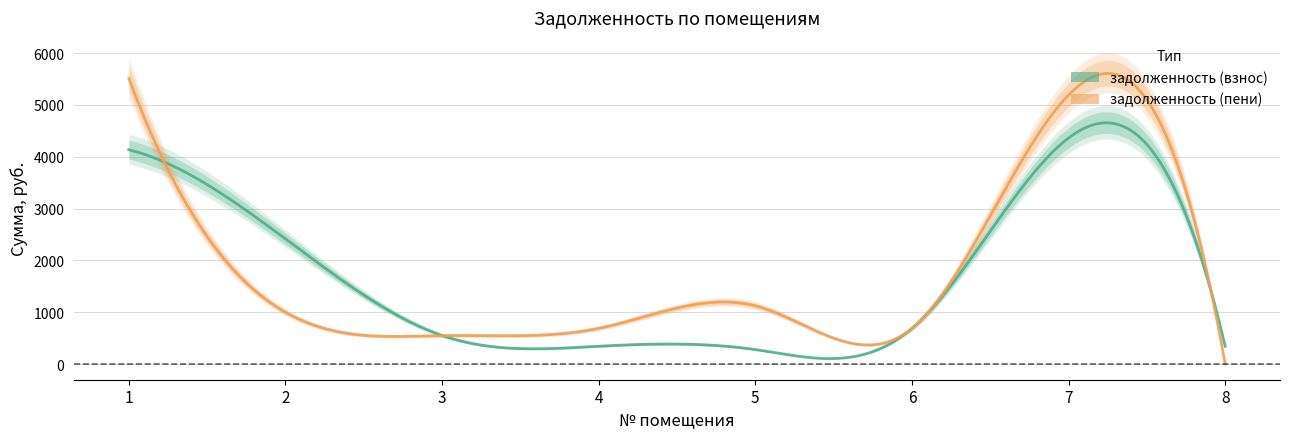

Count the number of data series in this chart.

2